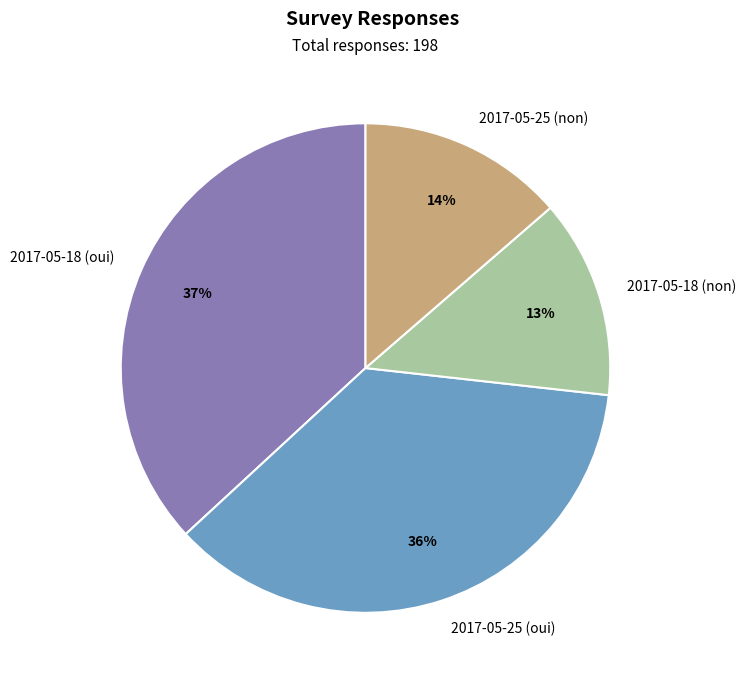

To the nearest percent, what is the average slice percentage?

25%